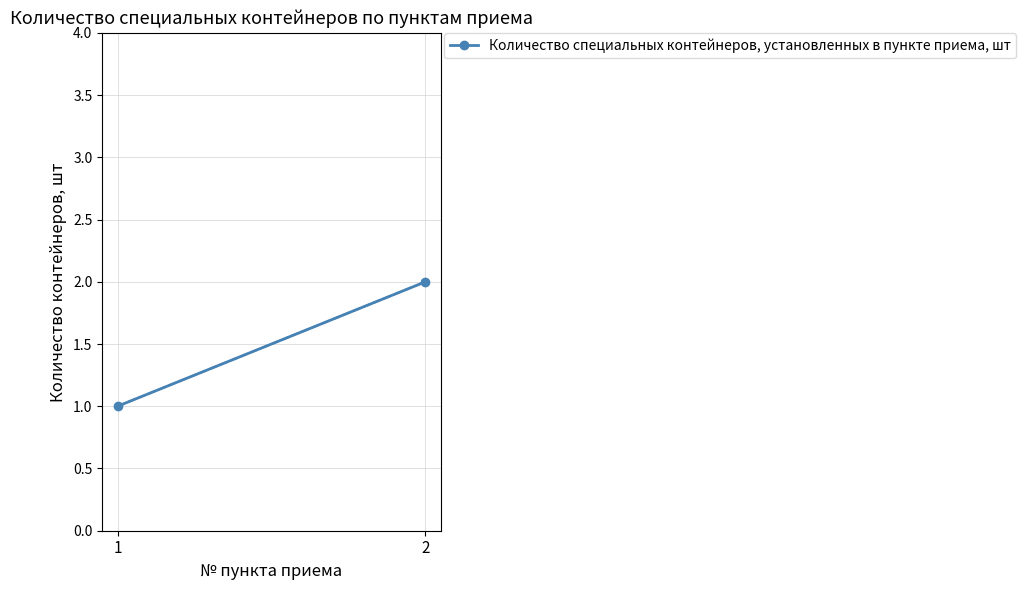

What is the difference between the values at 1 and 2?

1